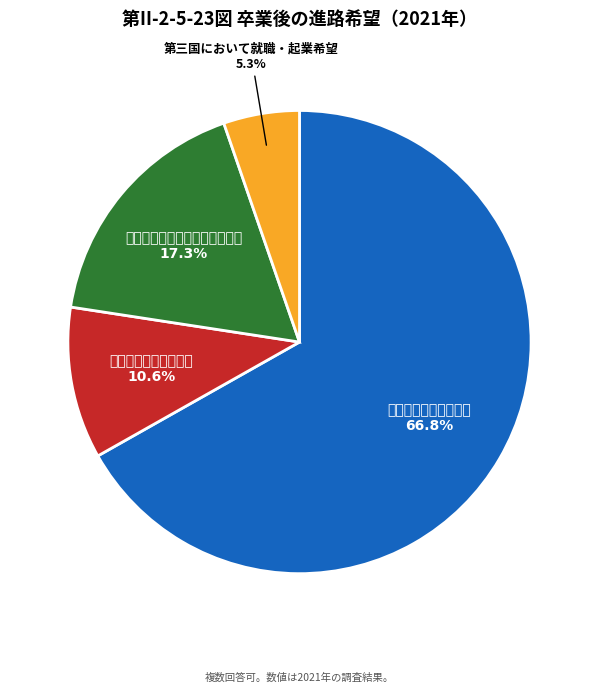

To the nearest percent, what percentage of the pie is 出身国において就職・起業希望?

17%